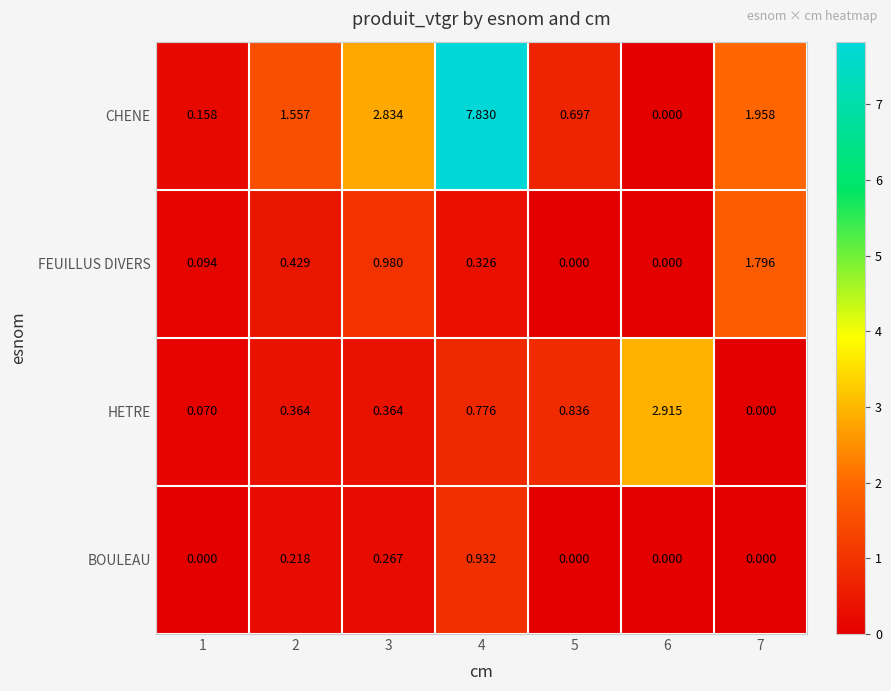

Is the value of BOULEAU at 4 greater than the value of CHENE at 4?

No